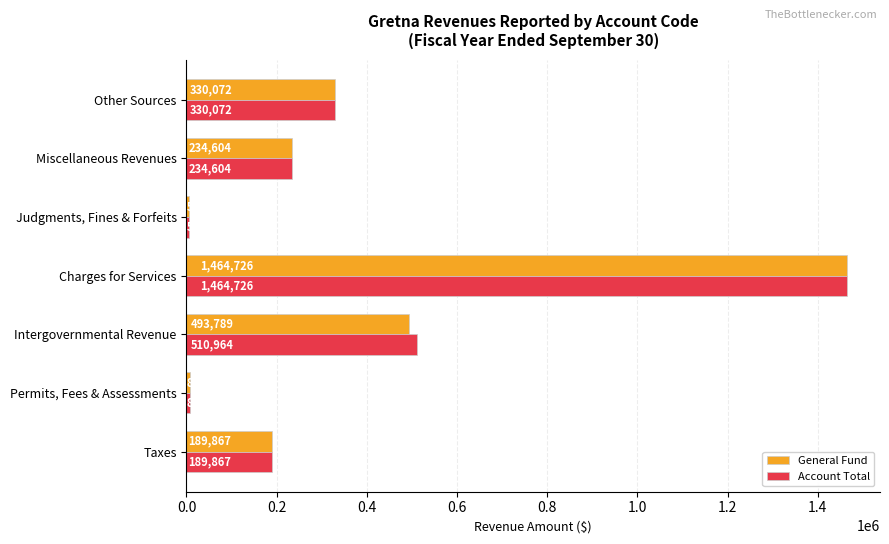

What is the greatest value displayed?

1464726